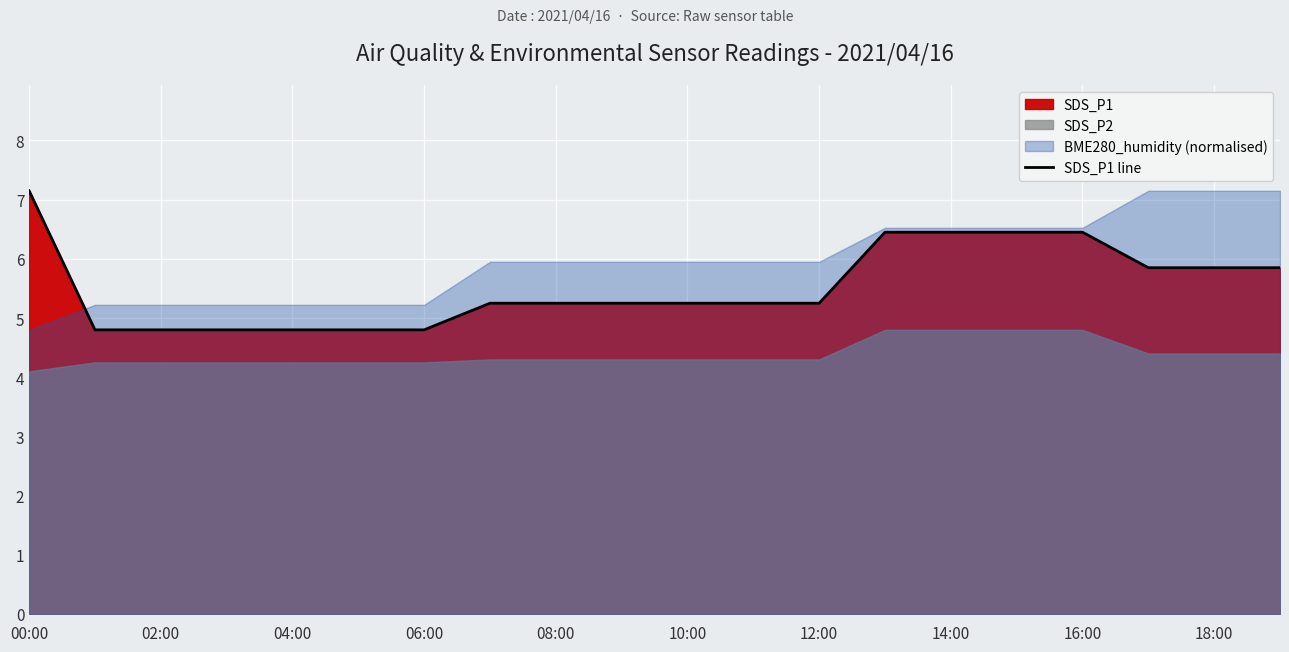

How many values are below 5?

6